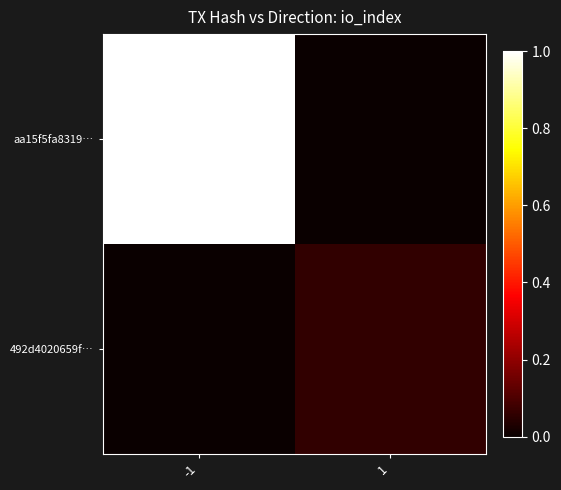

Reading left to right, what are all the values shown in this chart?

aa15f5fa8319…: -1=1.0	1=0.0
492d4020659f…: -1=0.0	1=0.1